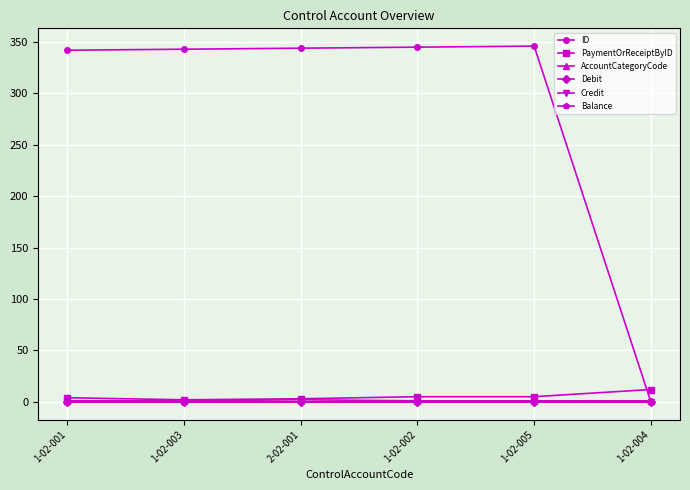

Which series has the widest spread of values?

ID